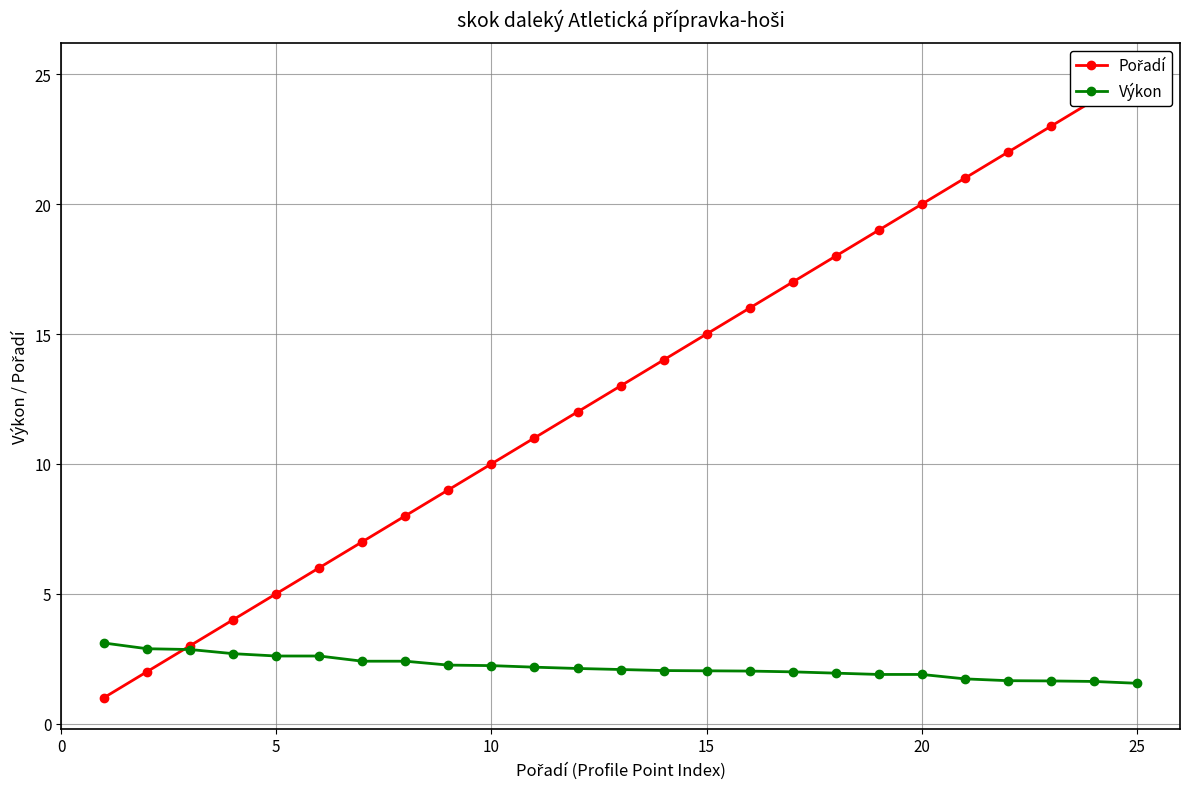

What is the minimum value for Výkon?

1.6